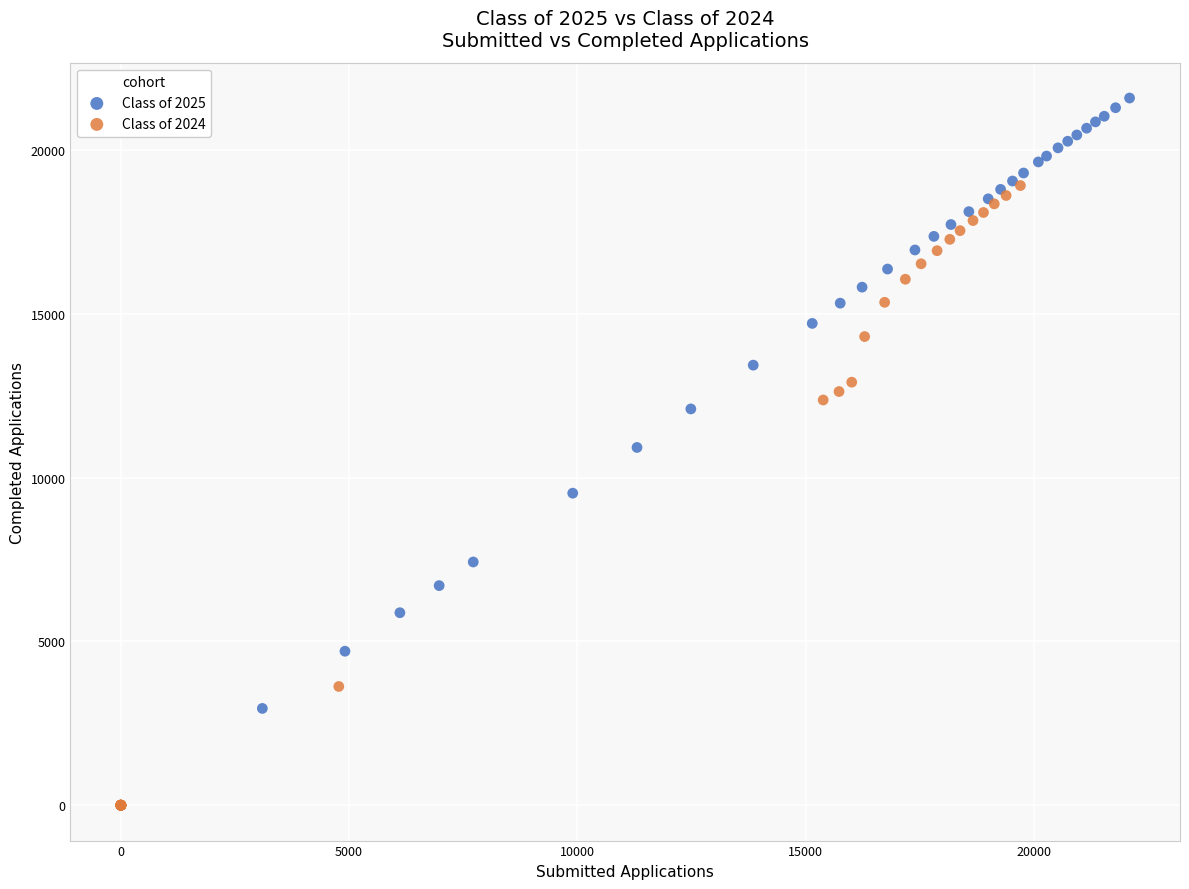

Which series has the widest spread of Y values?

Class of 2024